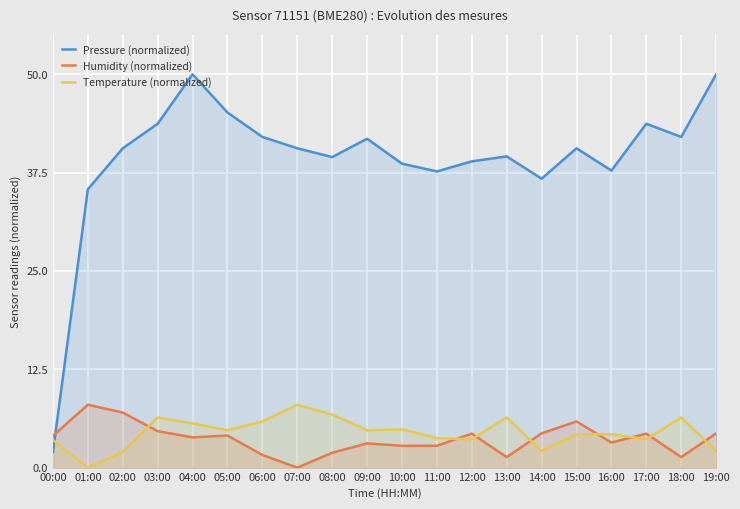

What is the highest value of the Temperature (normalized) series?

8.0